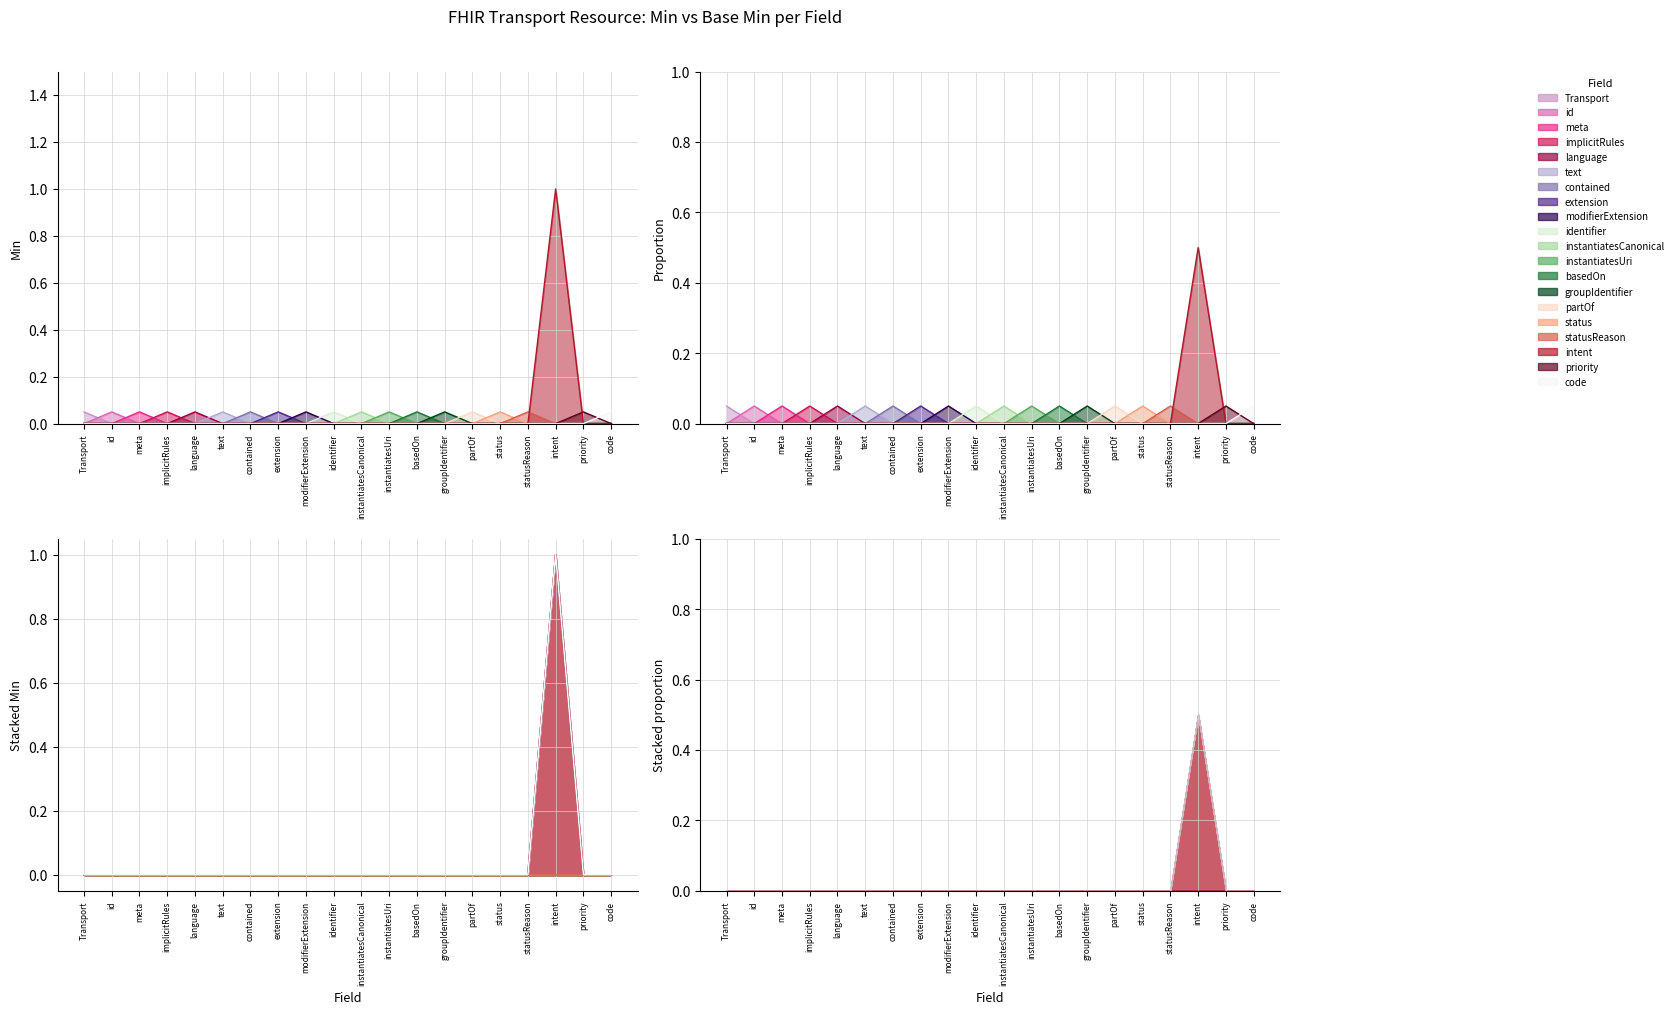

How many positive values does the Base Min series have?

1